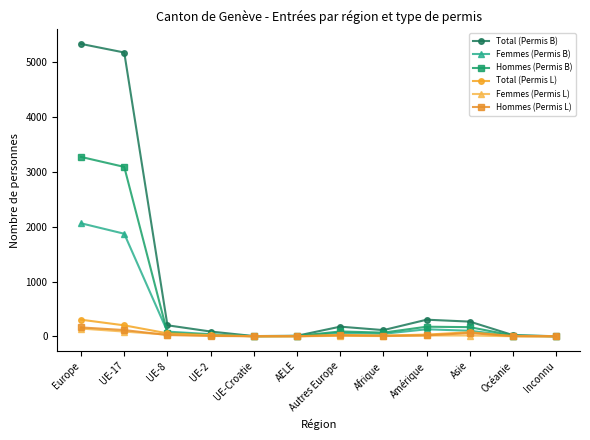

True or false: Total (Permis B) has a value of 303 at Amérique.

True